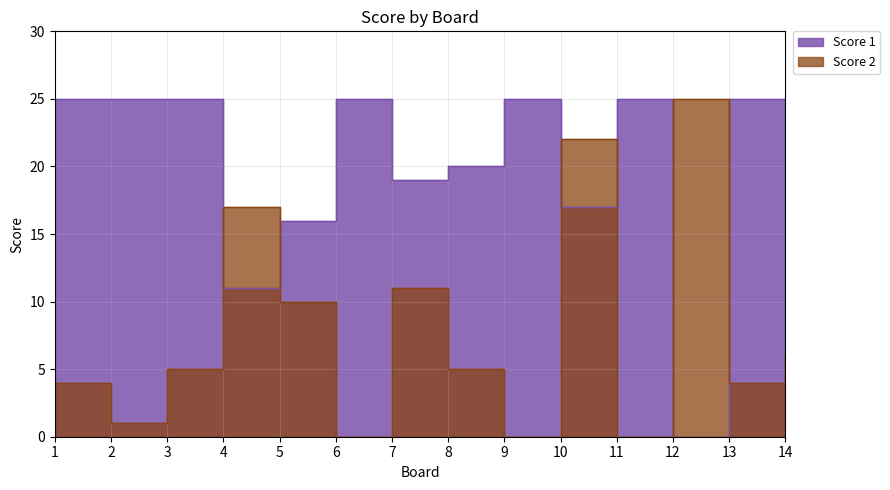

Reading left to right, extract all data points from this chart.

Score 1: 25	25	25	11	16	25	19	20	25	17	25	0	25	25
Score 2: 4	1	5	17	10	0	11	5	0	22	0	25	4	6